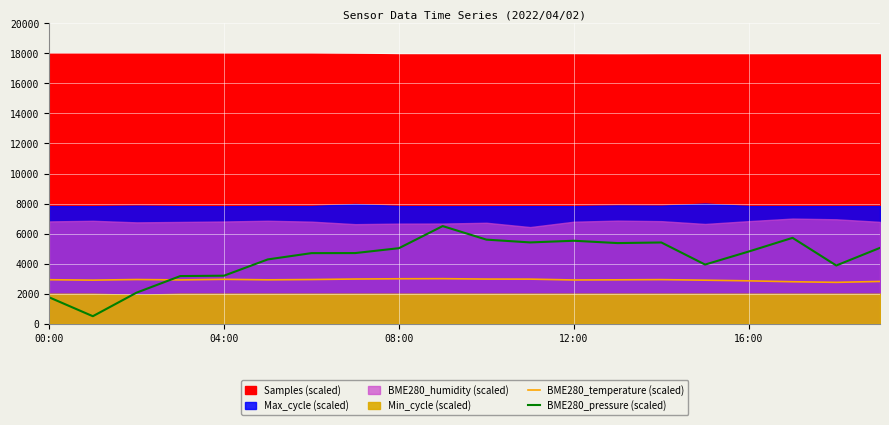

What is the smallest value displayed?

500.0